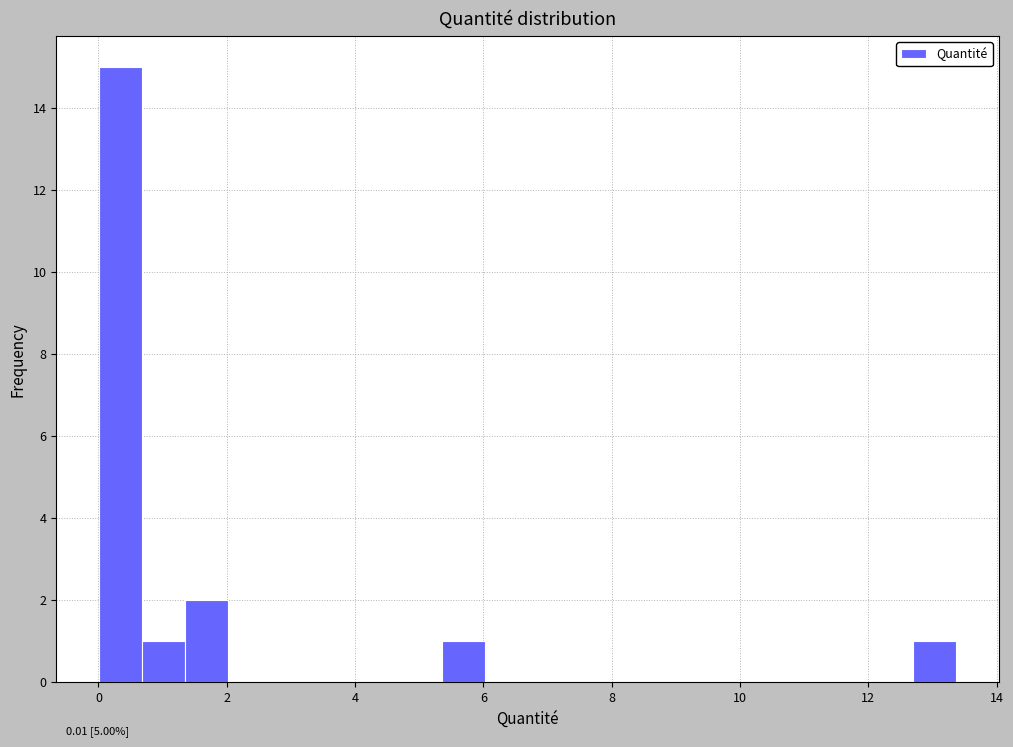

Read against the x-axis, roughly where is the centre of the tallest bar?

0.4